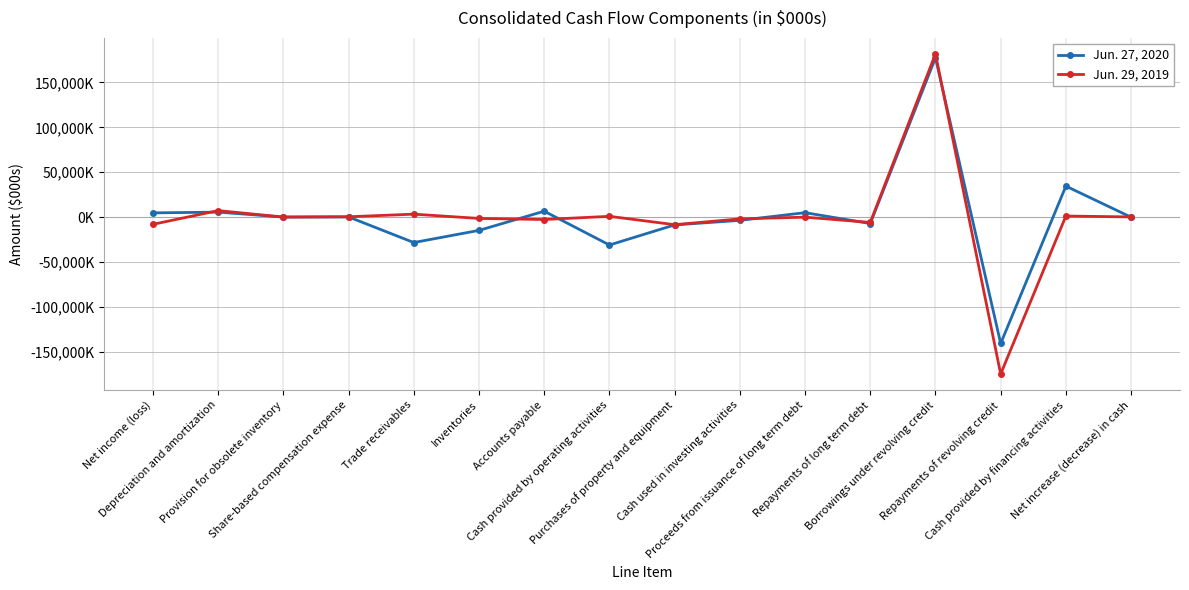

Which label corresponds to the largest value in the chart?

Borrowings under revolving credit